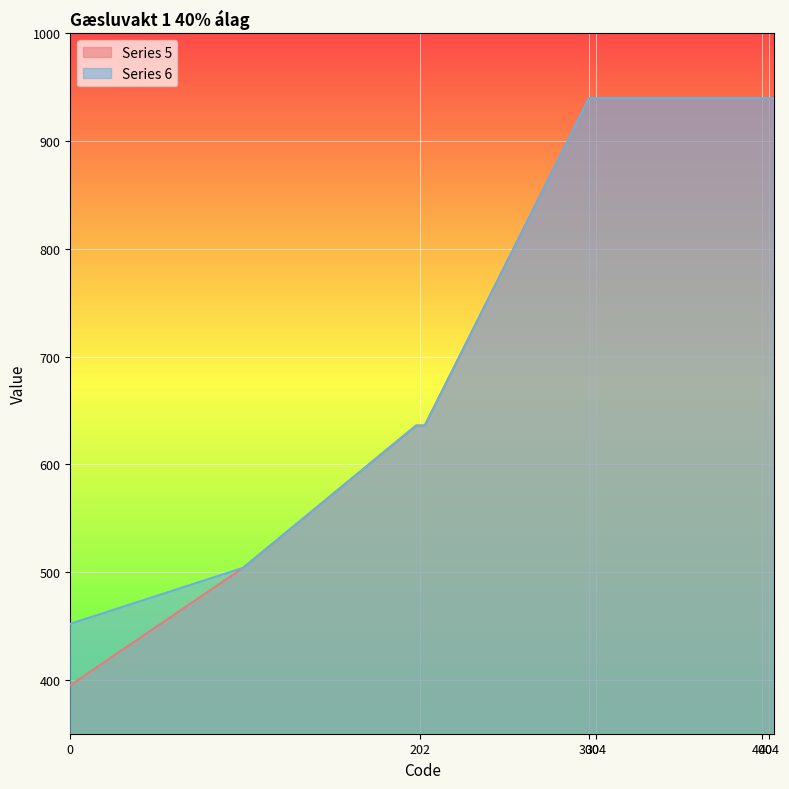

What is the difference between the maximum and minimum values in the Series 6 series?

488